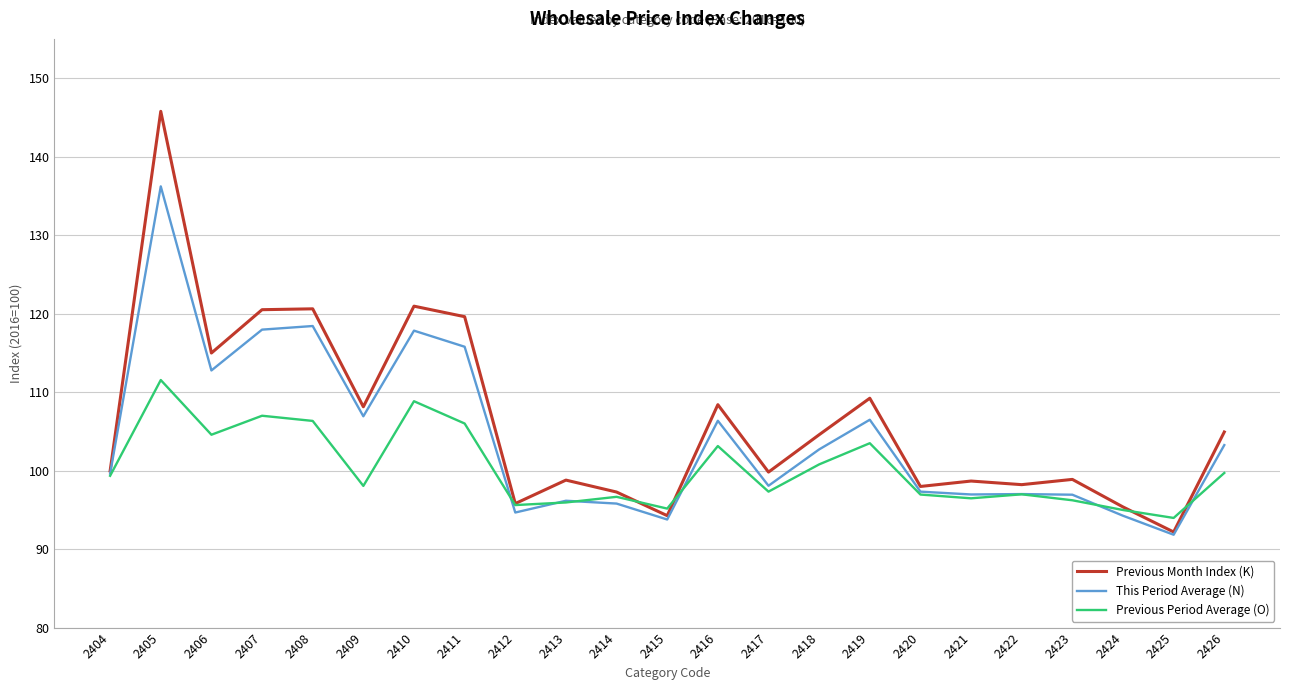

Which series changed the most between 2405 and 2409?

Previous Month Index (K)